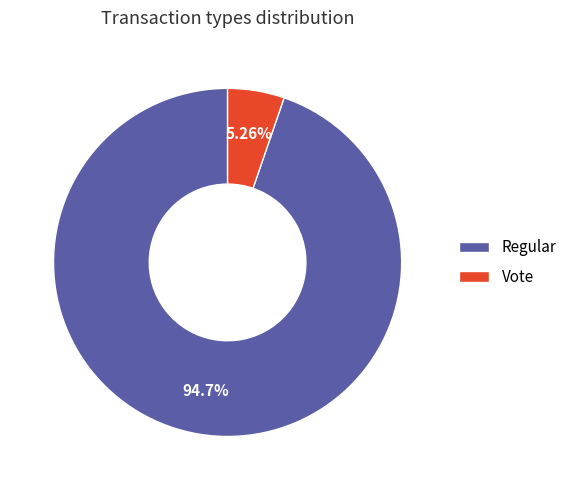

Is it true that Regular is 95% of the pie?

True